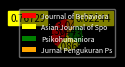

Which category has the biggest portion of the pie?

Journal of Behaviora